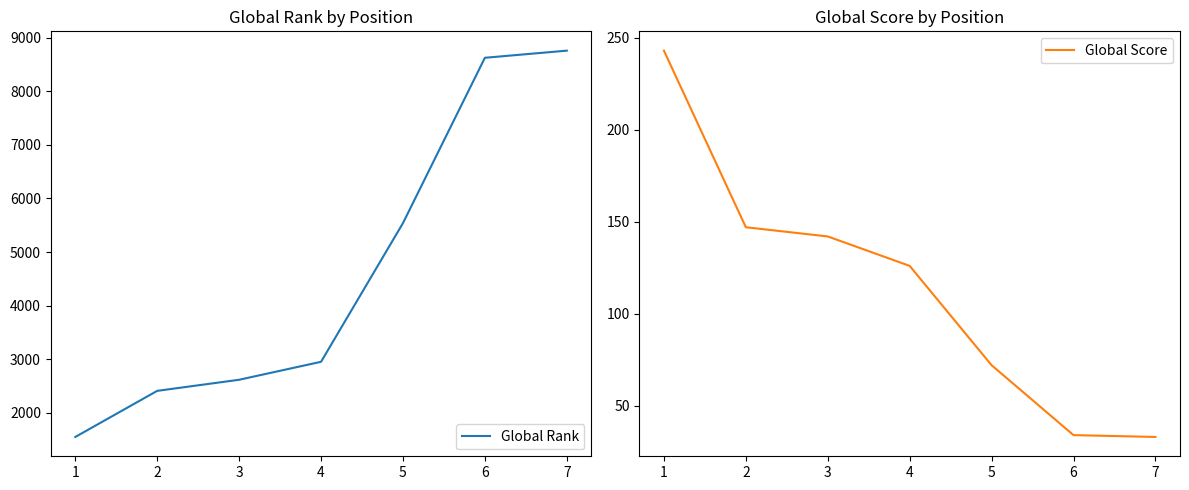

True or false: Global Score and Global Rank intersect in this chart.

False